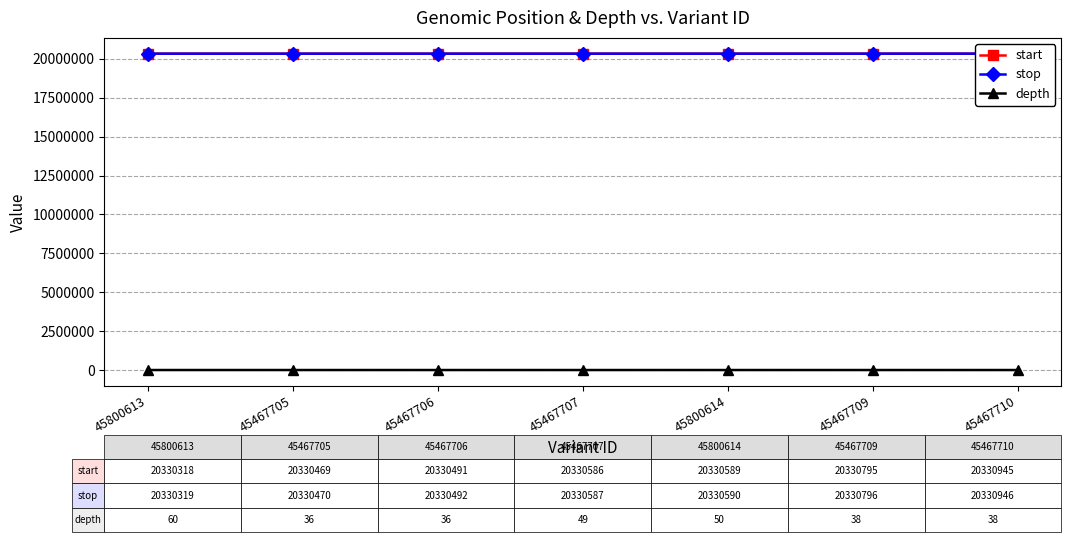

How many series are shown in this chart?

3